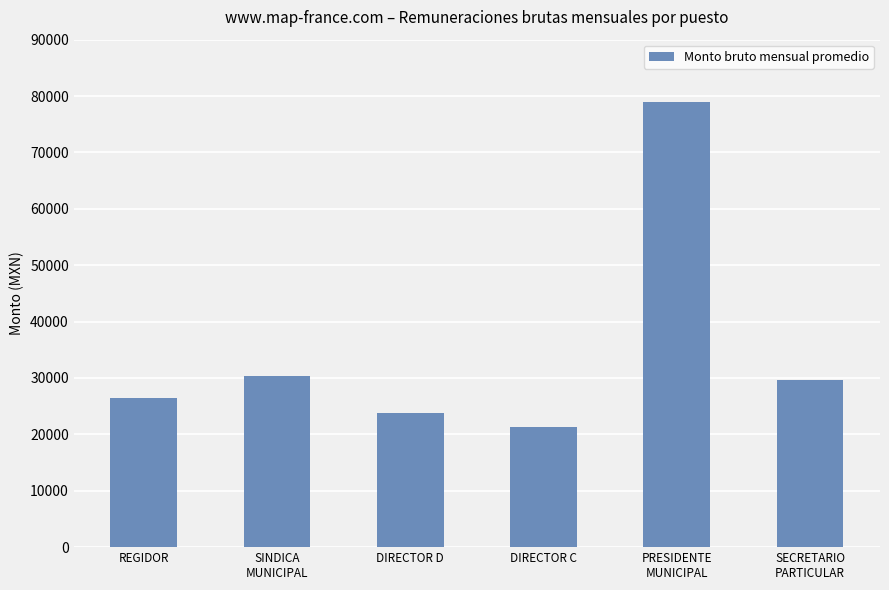

How many values are below 29648?

3